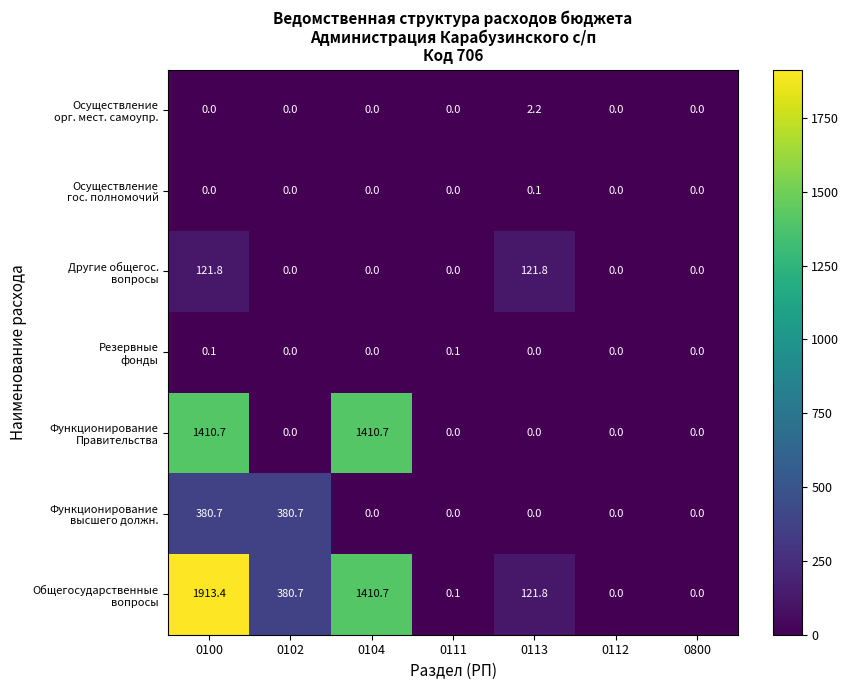

At how many categories does at least one series exceed 1656?

1